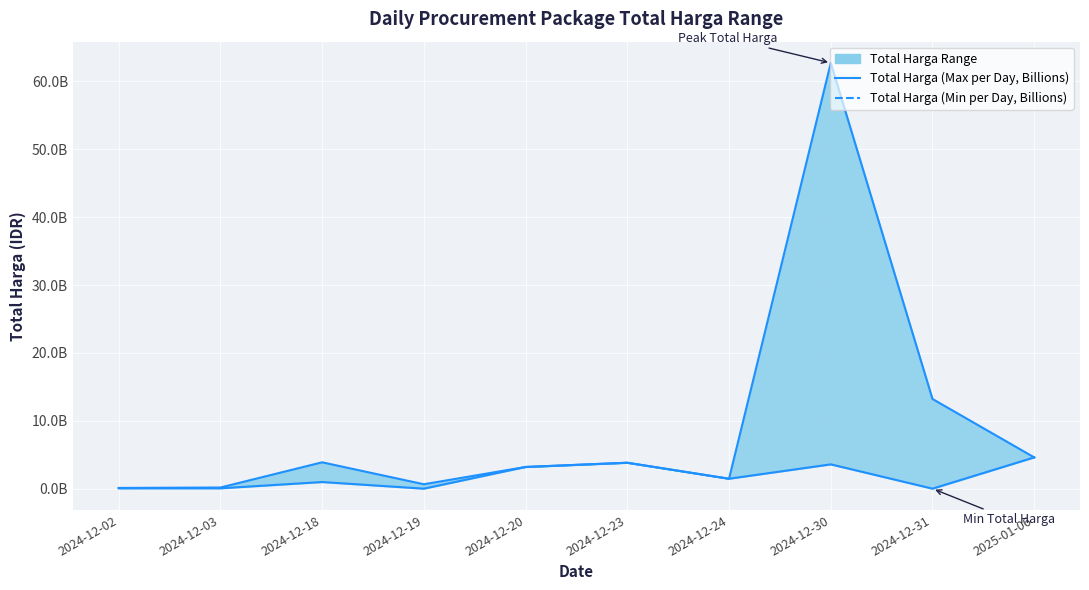

In Total Harga (Min per Day, Billions), how many points are higher than both neighbors (excluding endpoints)?

3